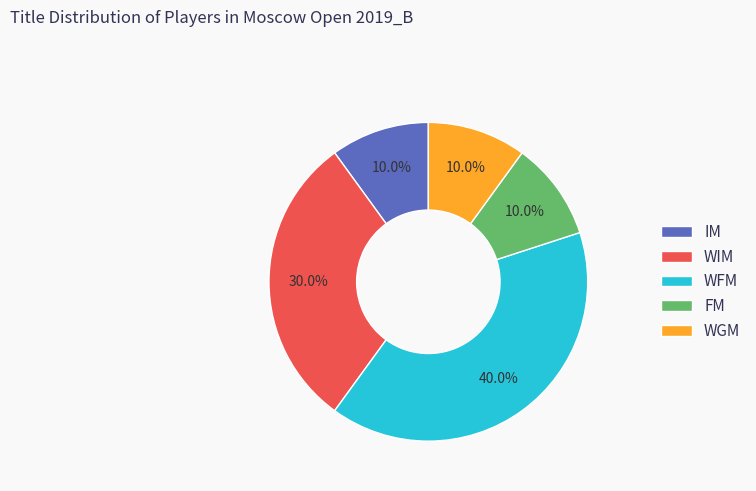

Which category has the biggest portion of the pie?

WFM